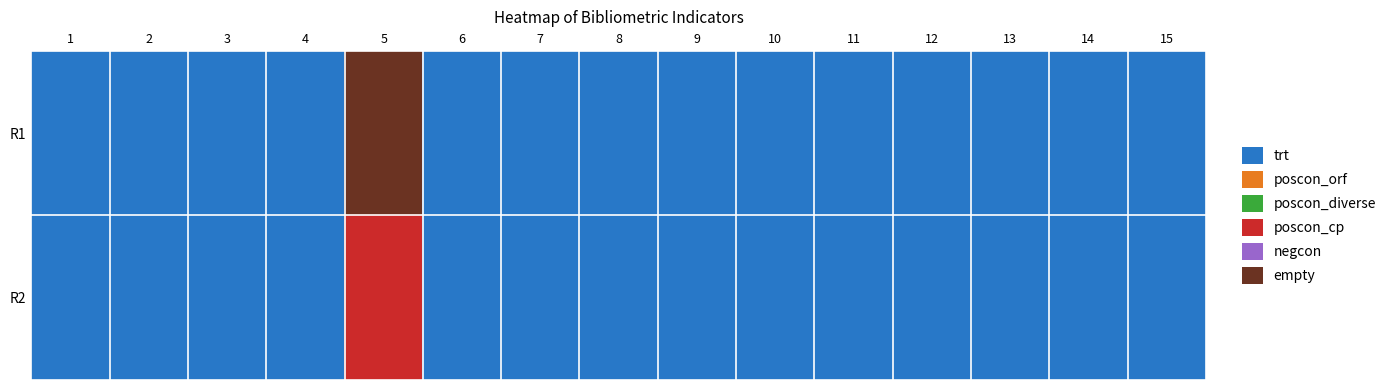

What is the greatest value displayed?

5